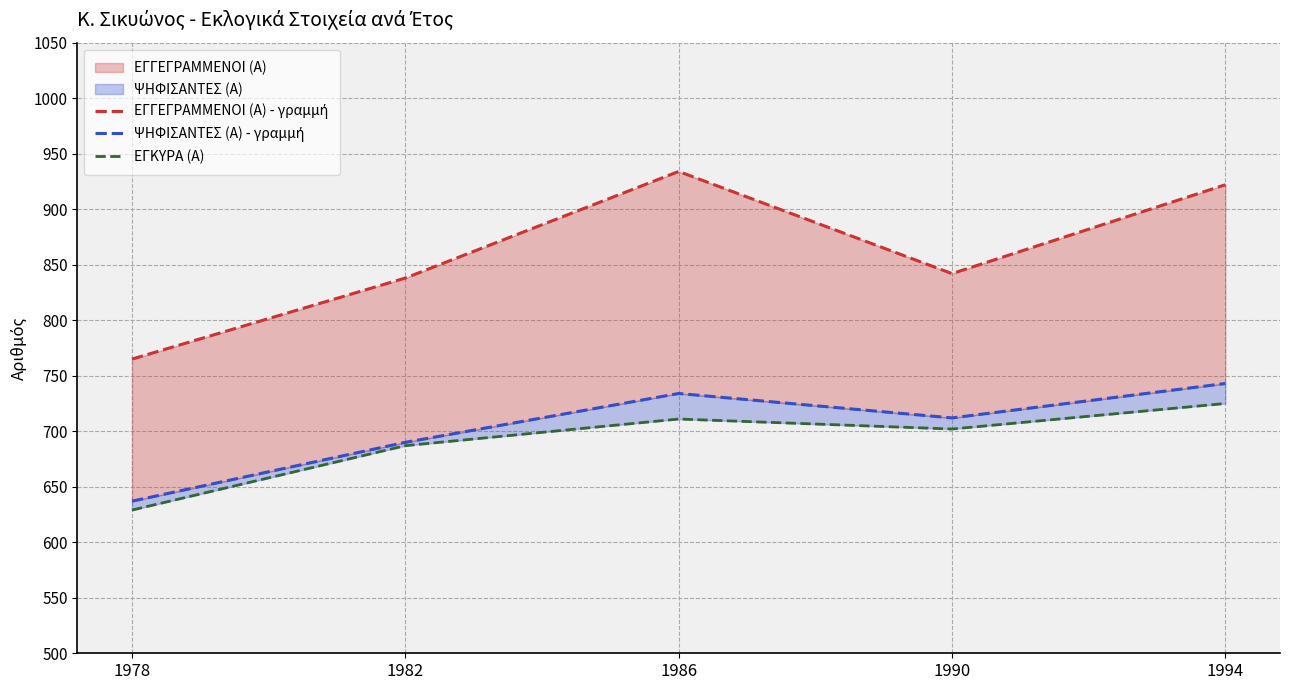

Which label corresponds to the largest value in the chart?

1986